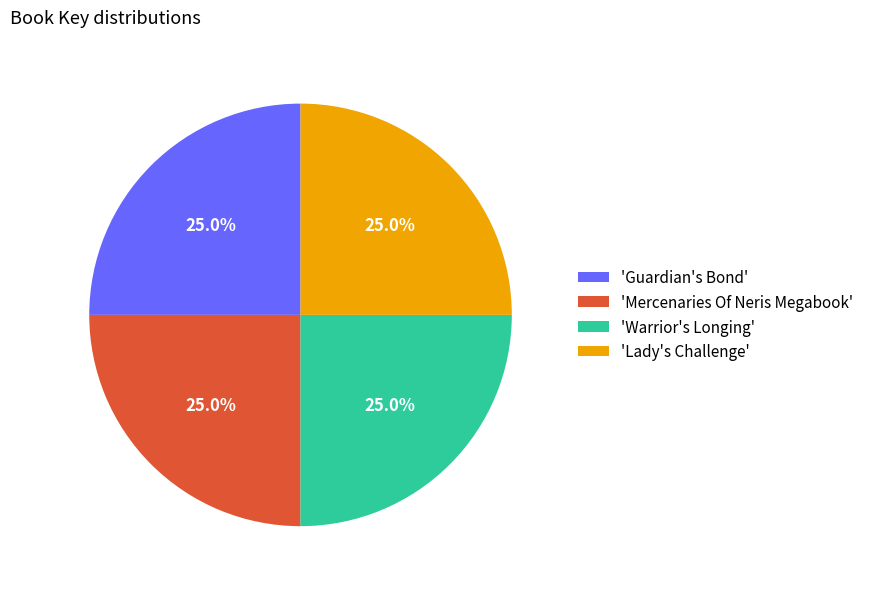

What is the ratio of the value at 'Lady's Challenge' to the value at 'Guardian's Bond'?

1.0